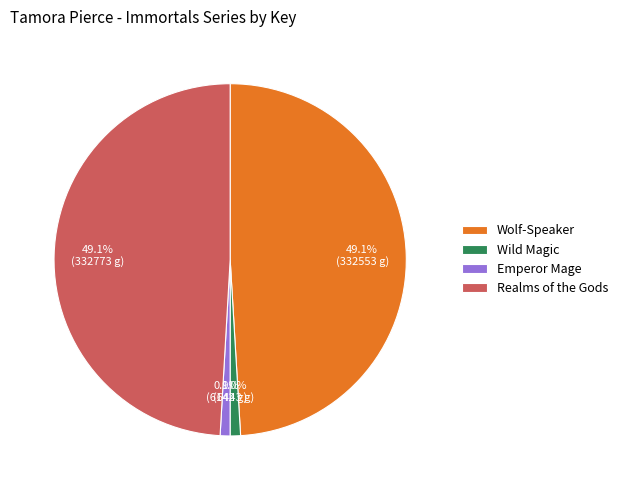

Is it true that Realms of the Gods is 42% of the pie?

False